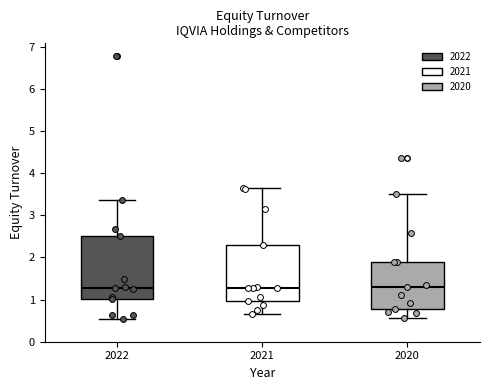

Comparing the boxes themselves (not the whiskers), which one is the tallest?

2022